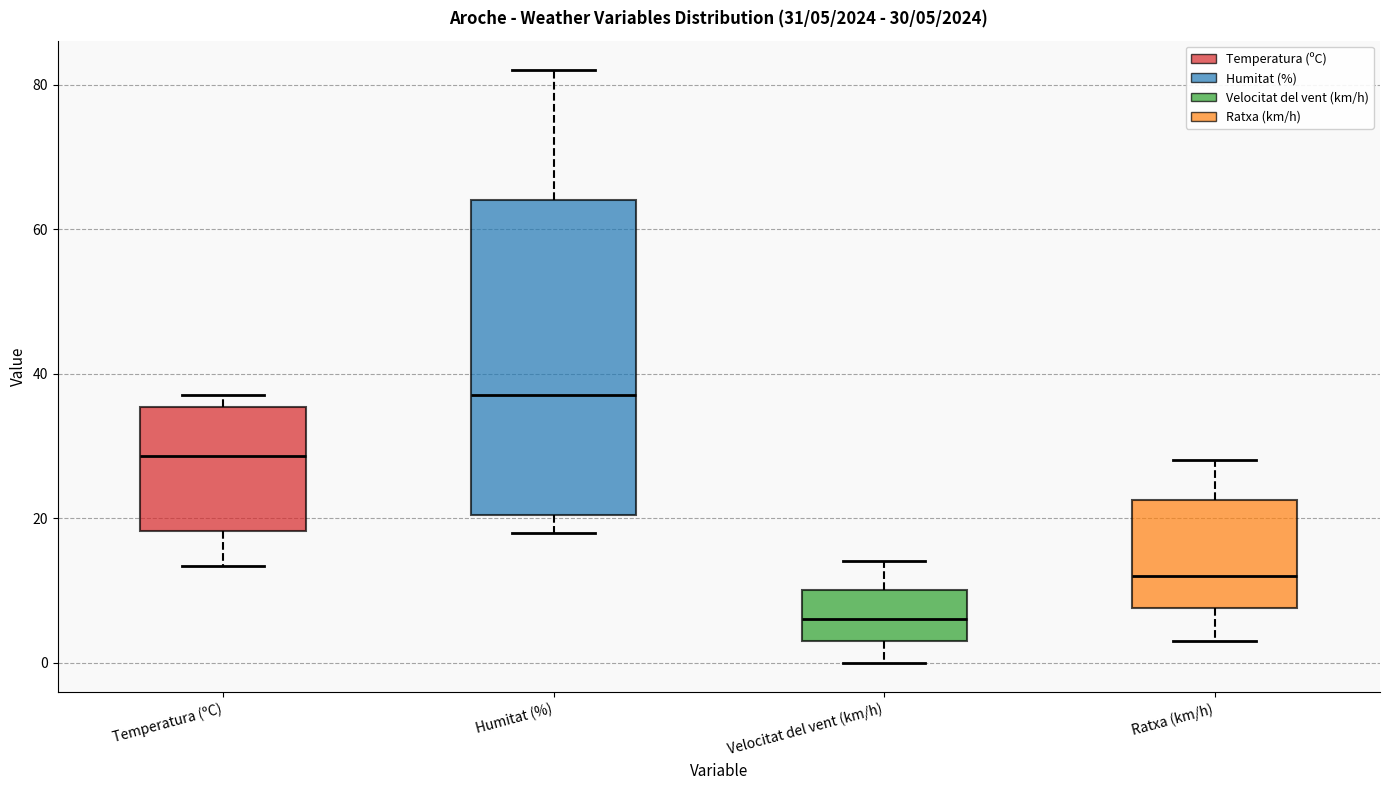

Which box's median line is the highest?

Humitat (%)